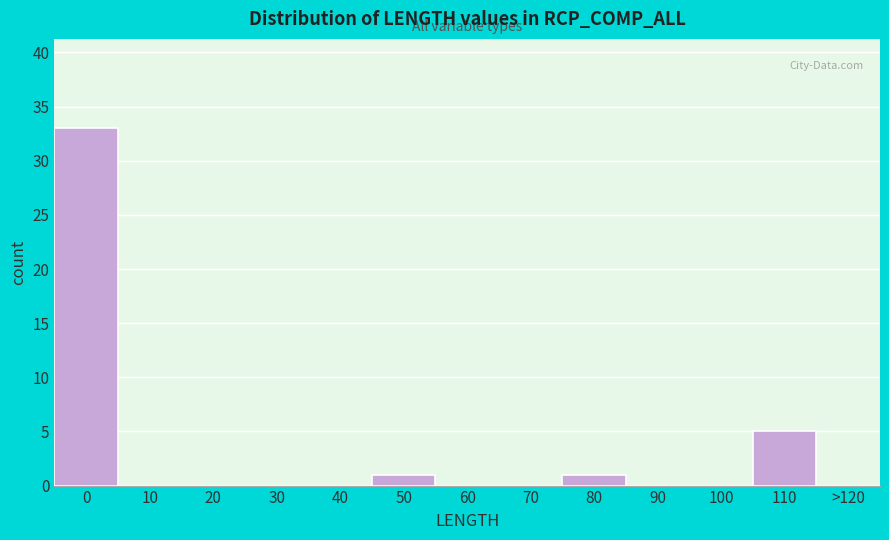

Reading left to right, transcribe all the data shown in this chart.

0=33	10=0	20=0	30=0	40=0	50=1	60=0	70=0	80=1	90=0	100=0	110=5	>120=0